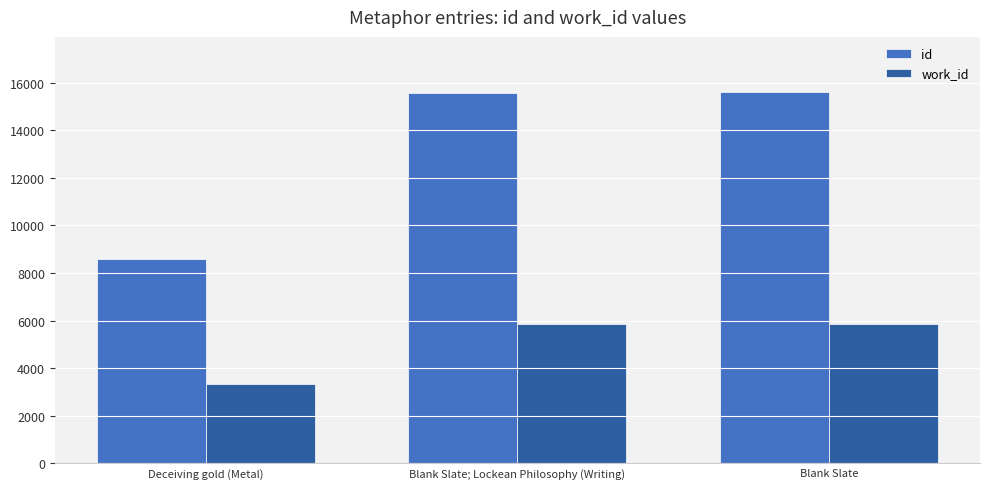

Which category has the lowest value across all series?

Deceiving gold (Metal)